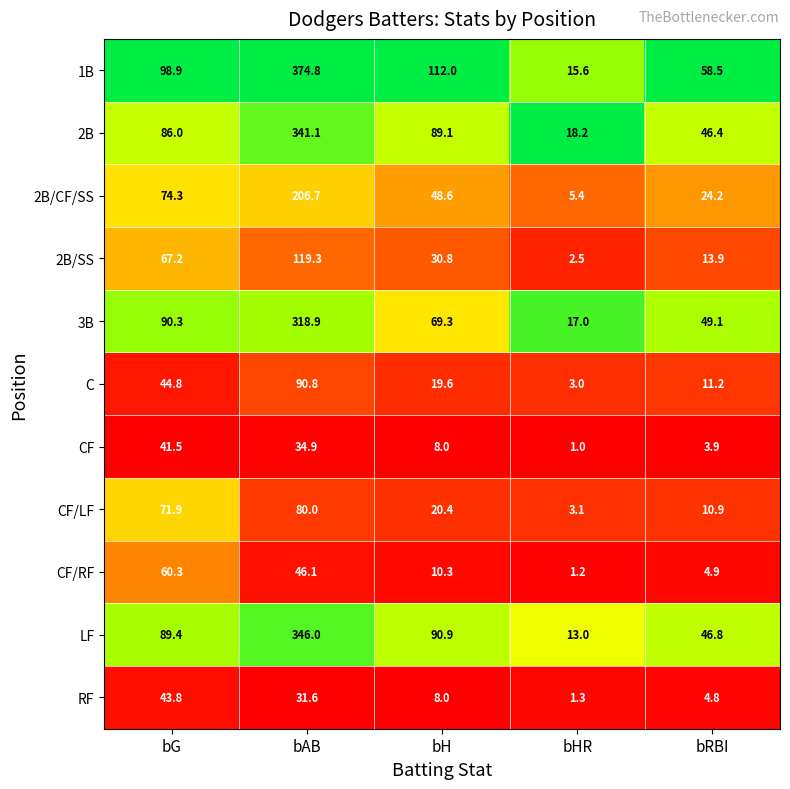

Where does the CF/LF series first go above 20?

bG